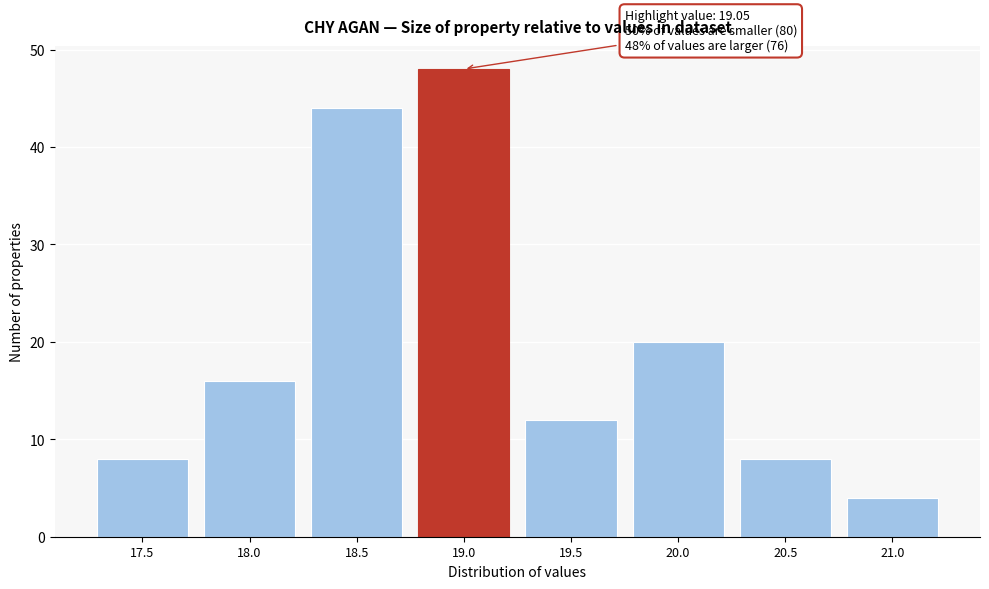

Reading left to right, extract all data points from this chart.

17.5=8	18.0=16	18.5=44	19.0=48	19.5=12	20.0=20	20.5=8	21.0=4